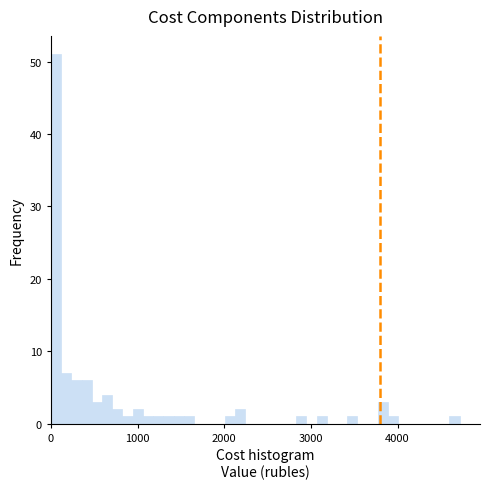

Around what value on the x-axis is the tallest bar? Give the approximate position of its centre, as read against the axis.

100